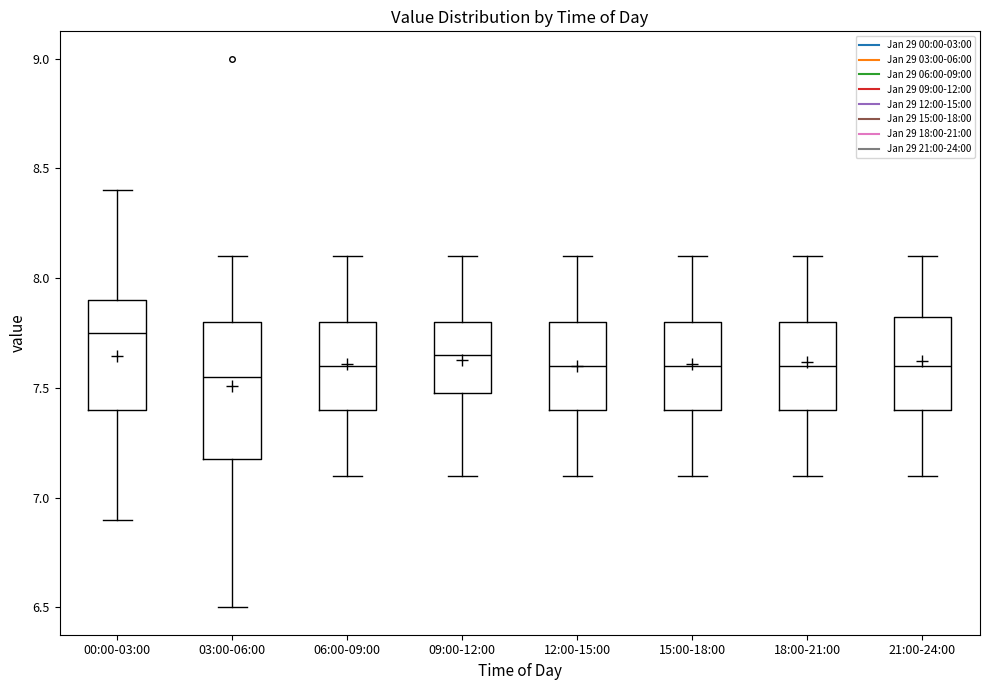

Which box's median line is the highest?

00:00-03:00